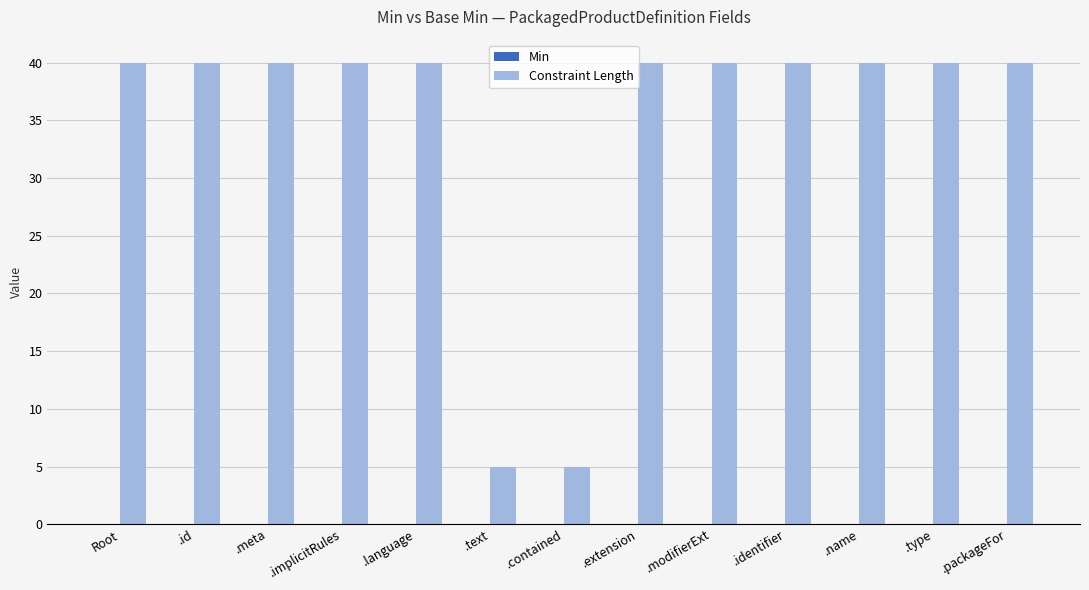

What is the label of the 8th bar from the right?

.text